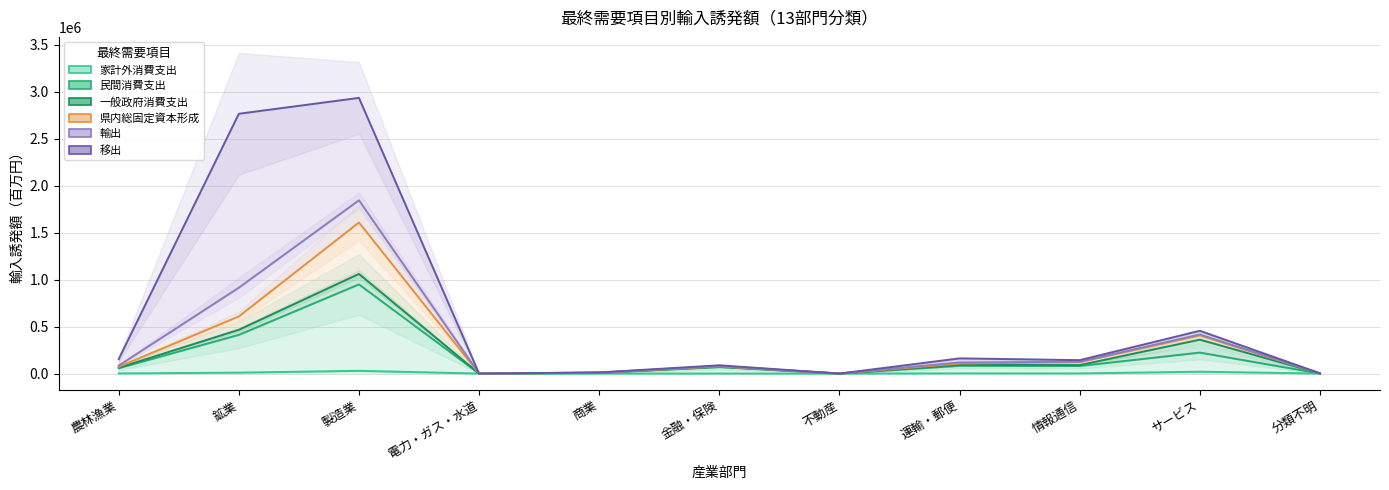

At which label is 民間消費支出 closest to 474238?

鉱業